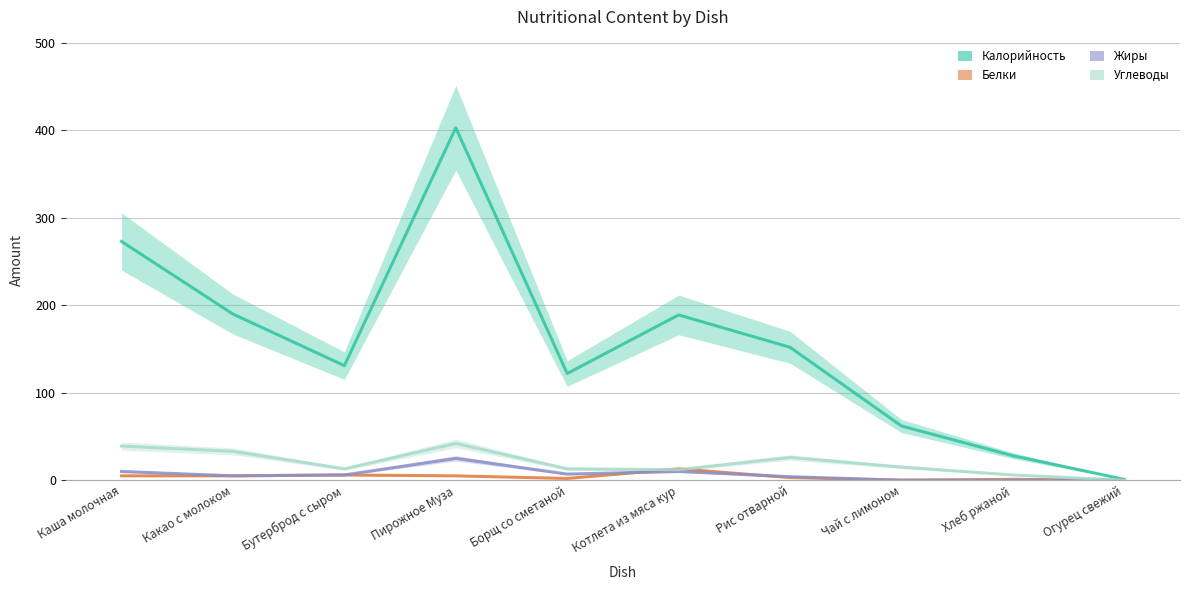

The value of Калорийность at Огурец свежий is 1. True or false?

False